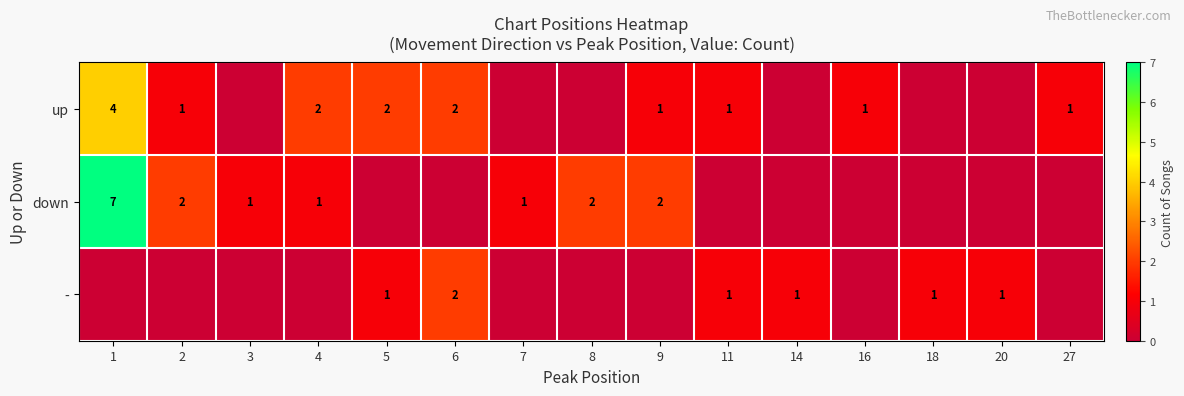

The value of up at 11 is 0. True or false?

False